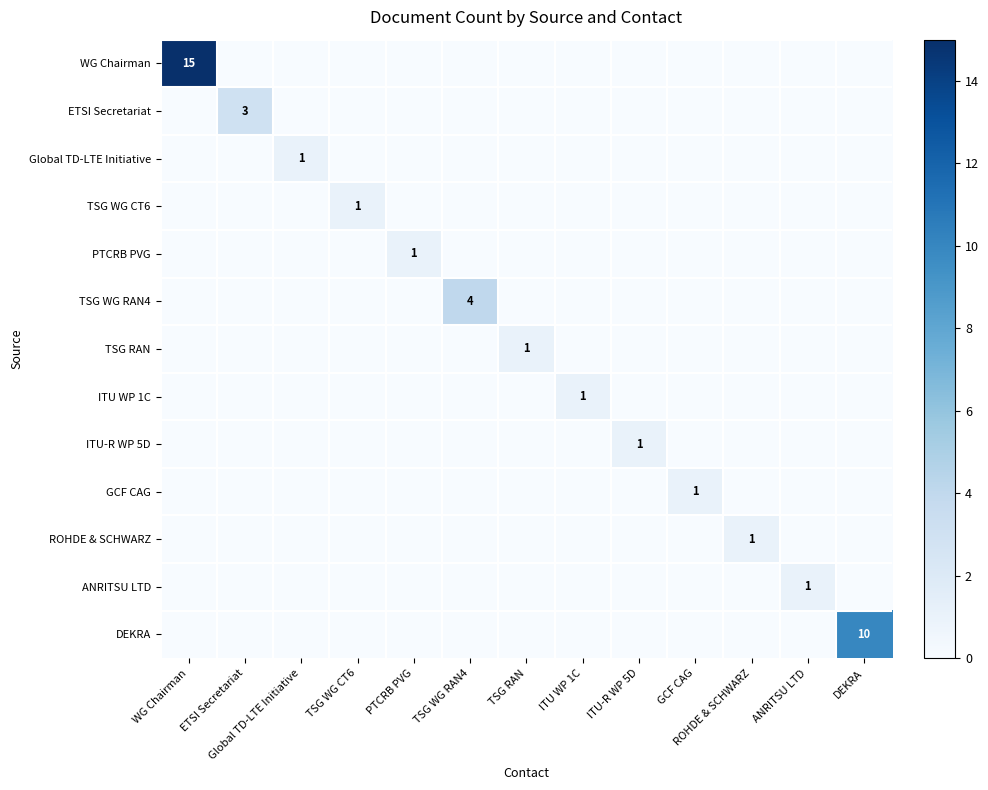

What is the total value across all series at TSG WG CT6?

1